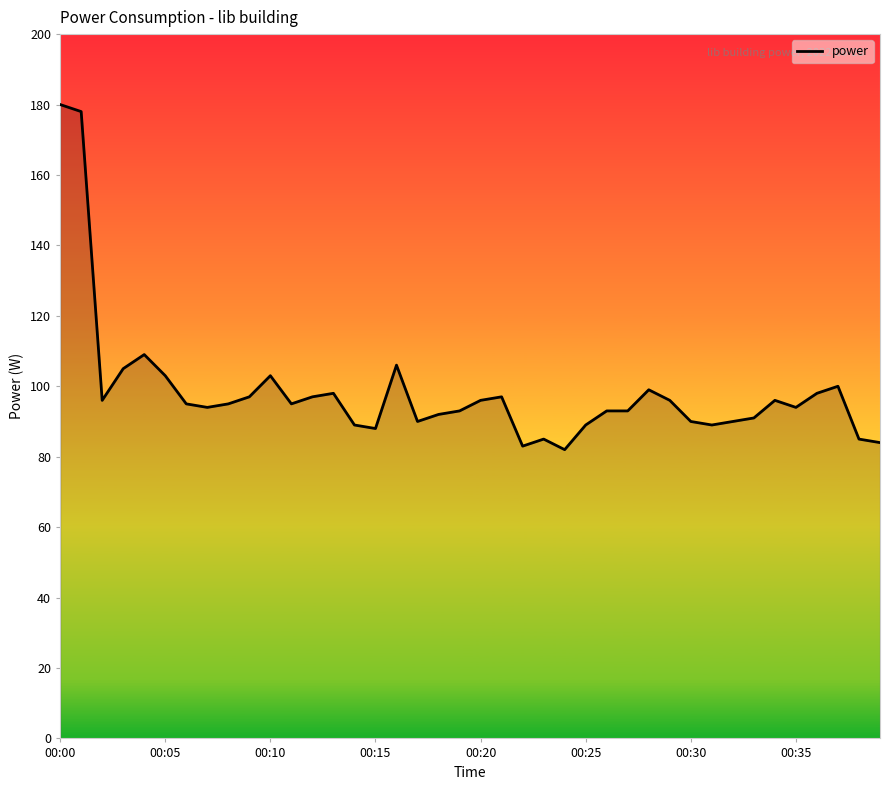

What is the greatest value displayed?

180